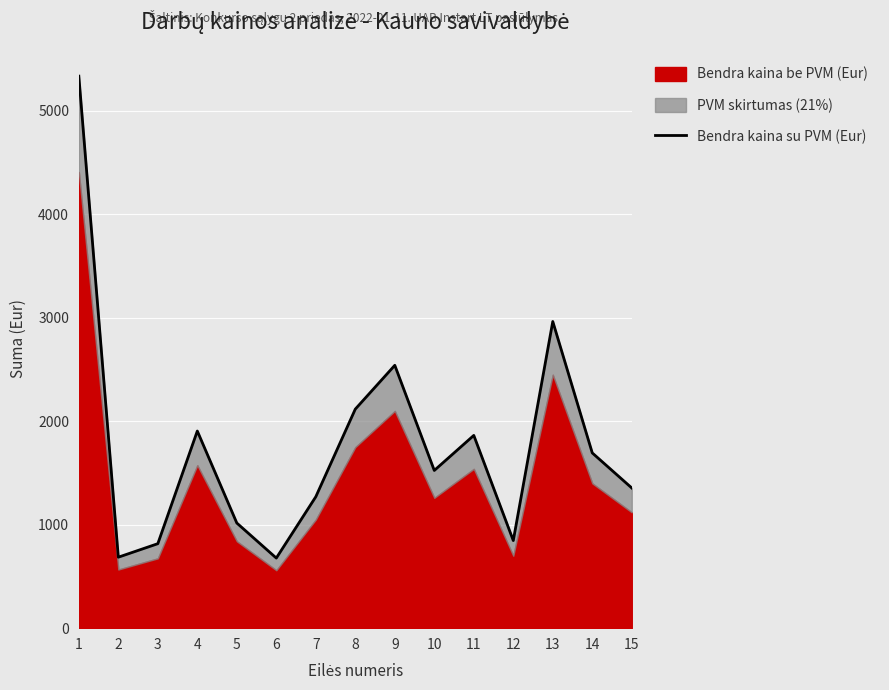

Rank the categories by value from highest to lowest.

1, 13, 9, 8, 4, 11, 14, 10, 15, 7, 5, 12, 3, 2, 6